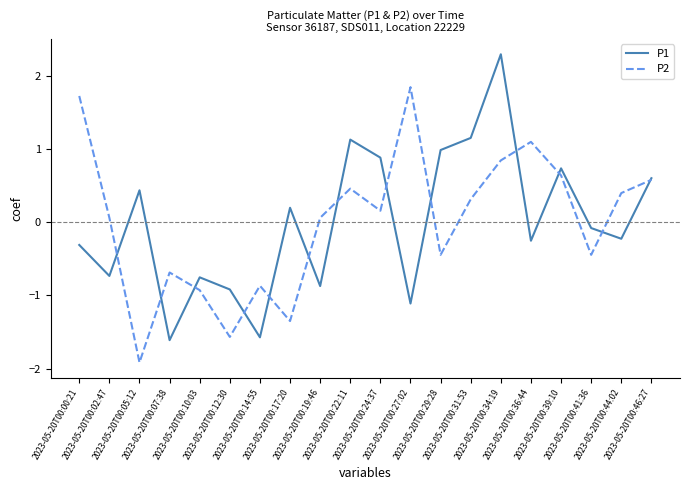

Rank the series by their maximum value, from highest to lowest.

P1, P2